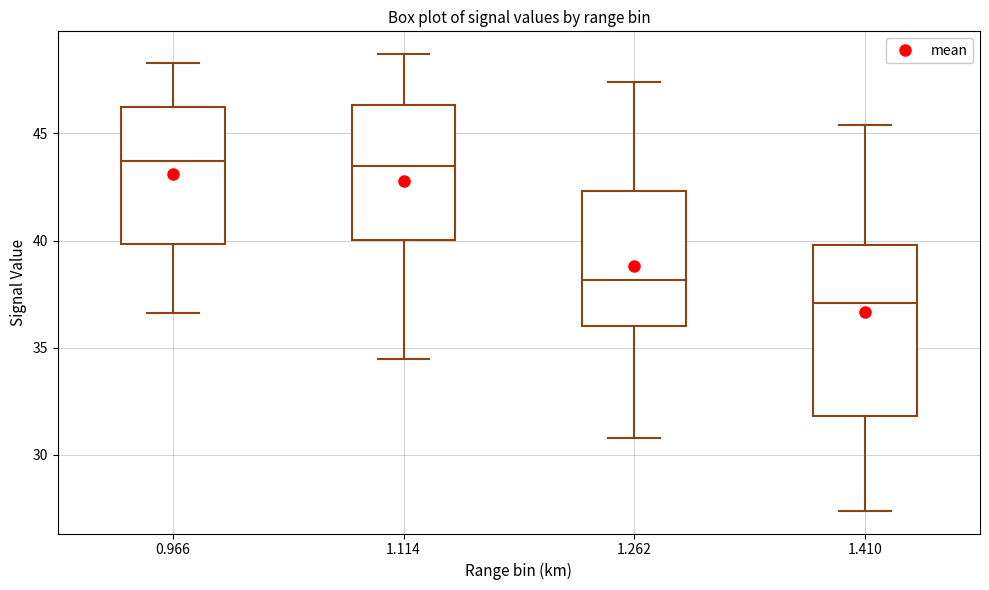

Where does the upper whisker of the box at x = 1.114 end on the y-axis? The values are not printed on the chart, so give them approximately, as read against the axis.

48.5